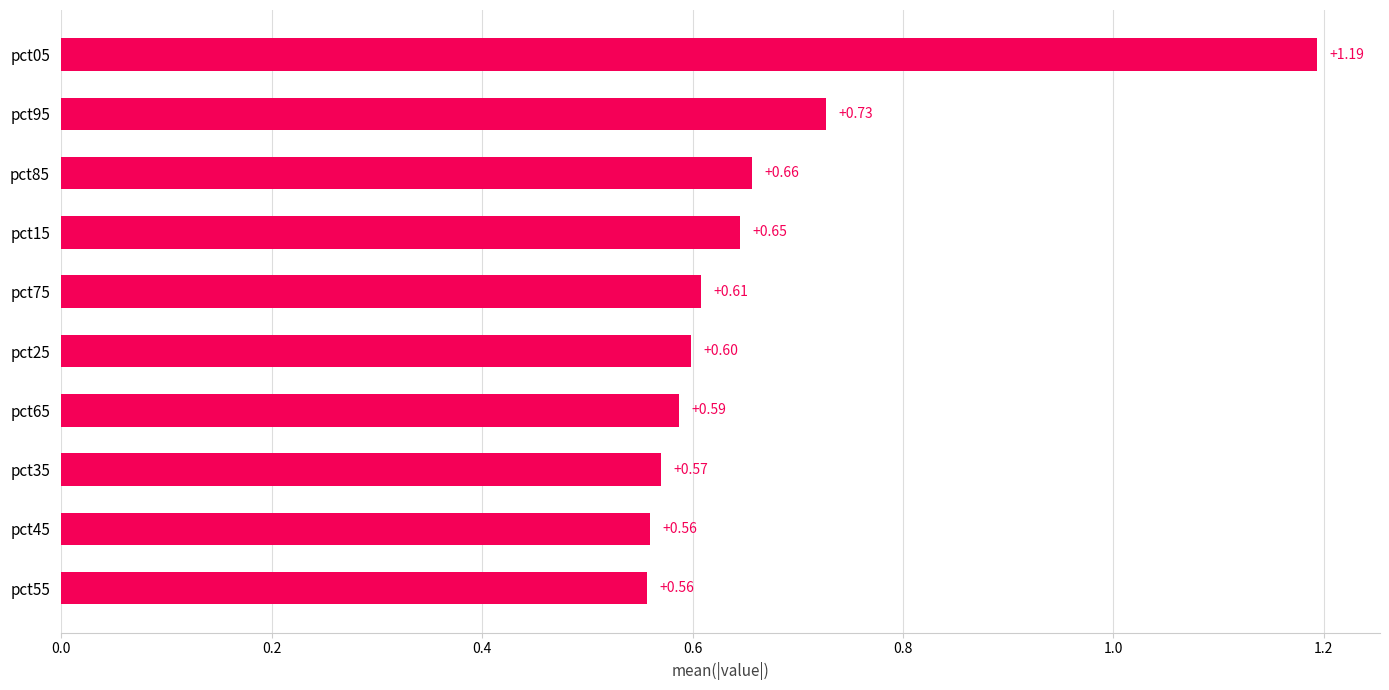

What is the change in value from pct35 to pct95?

+0.2